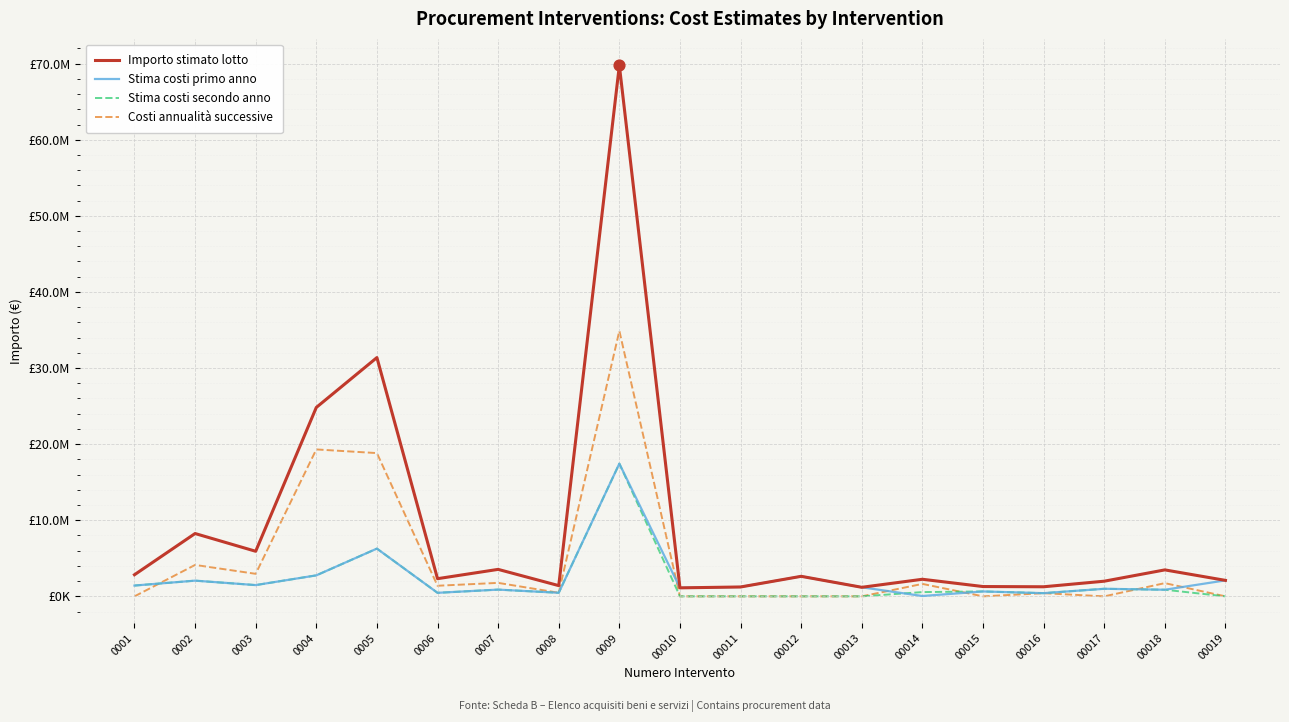

At which category is the sum across all series the highest?

0009